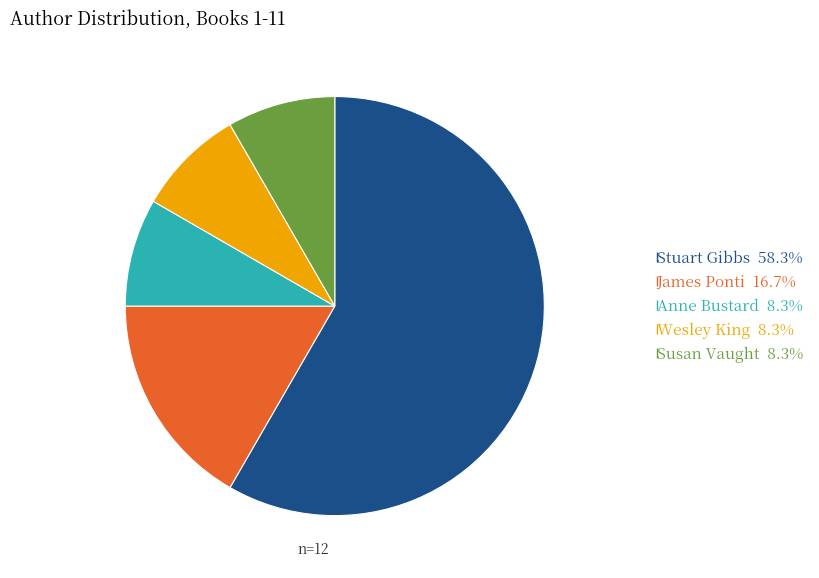

Count the number of slices in the pie.

5